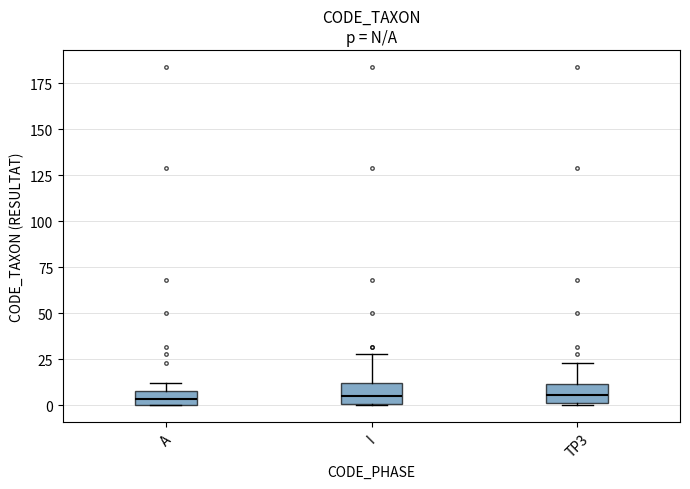

Reading left to right, read every box against the y-axis: the position of its median line, the range the box covers, and the ends of its whiskers. The values are not printed on the chart, so give them approximately, as read against the axis.

A: median 5, box 0 to 10, whiskers 0 to 10 (above the box's upper edge)
I: median 5, box 0 to 10, whiskers 0 to 30
TP3: median 5, box 0 to 10, whiskers 0 to 25